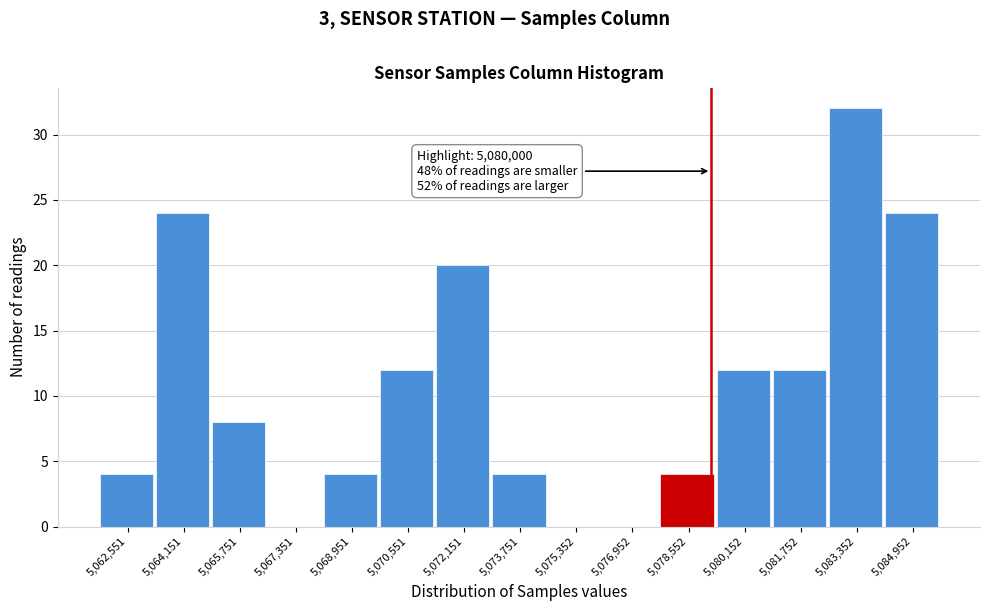

Reading left to right, list all the values displayed in this chart.

5,062,551=4	5,064,151=24	5,065,751=8	5,067,351=0	5,068,951=4	5,070,551=12	5,072,151=20	5,073,751=4	5,075,352=0	5,076,952=0	5,078,552=4	5,080,152=12	5,081,752=12	5,083,352=32	5,084,952=24